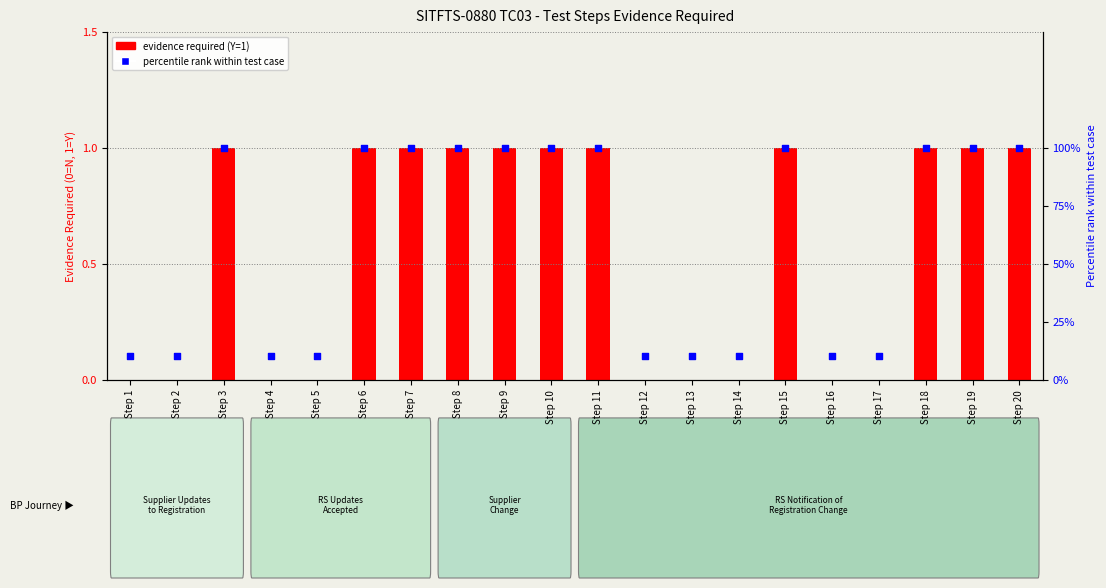

Which series reaches the minimum Y coordinate?

Evidence Required (Y=1, N=0)